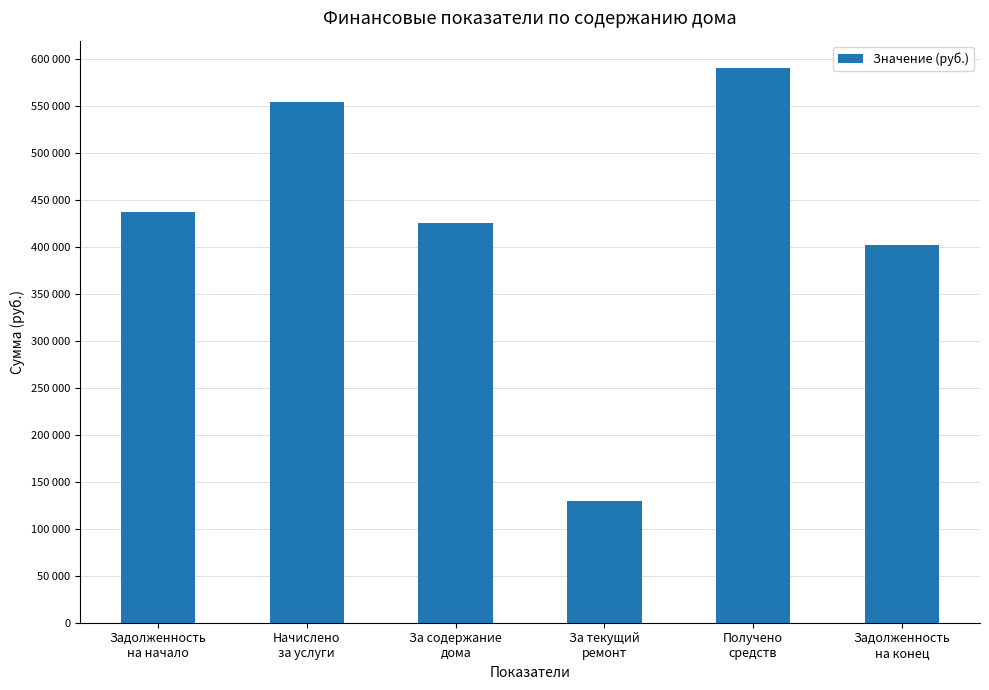

Does the chart contain stacked bars?

No